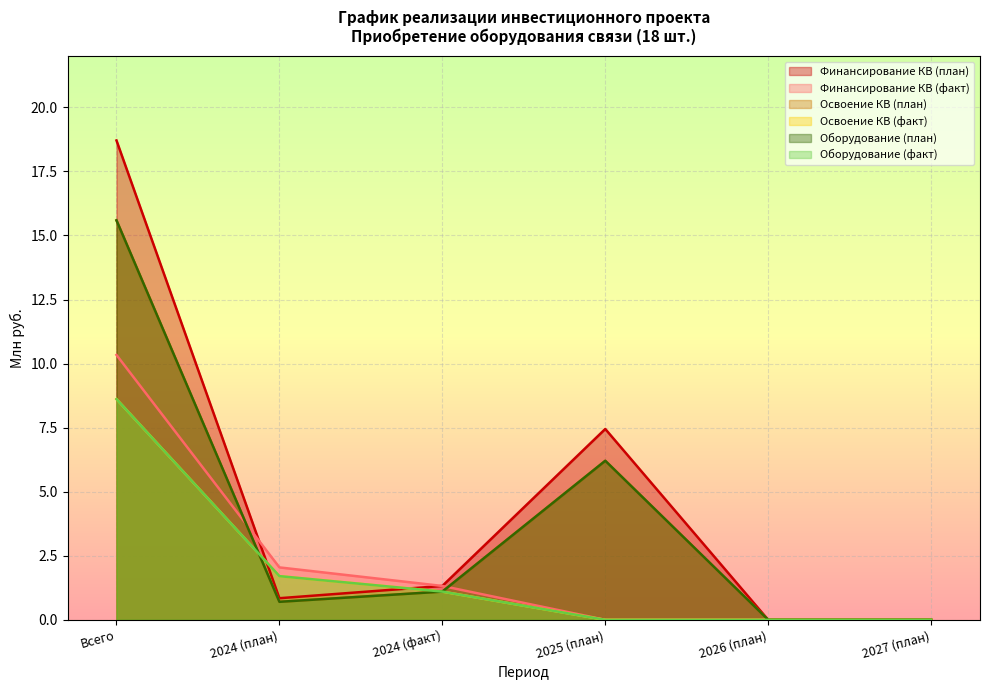

Between 2024 (факт) and 2027 (план), which series saw the biggest shift?

Финансирование КВ (план)